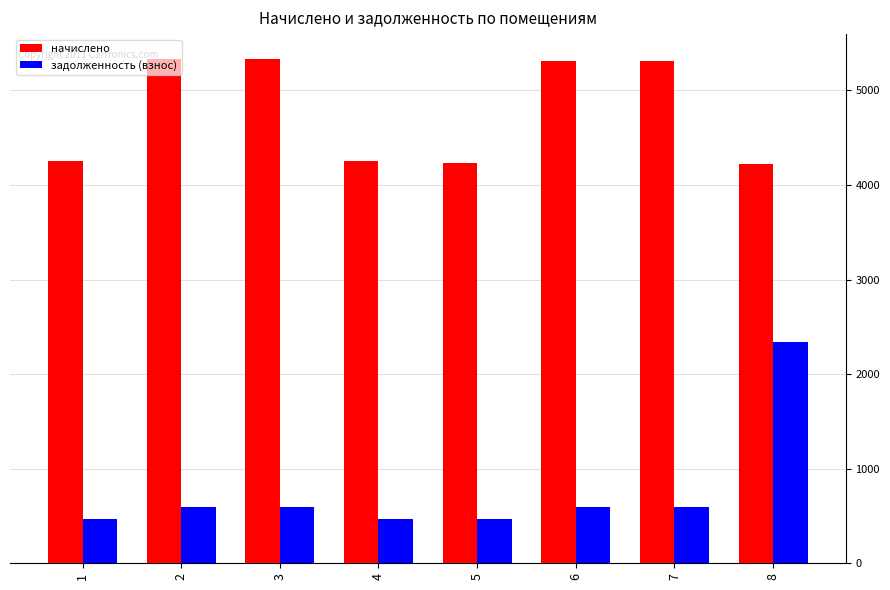

Which series changed the most between 2 and 8?

задолженность (взнос)